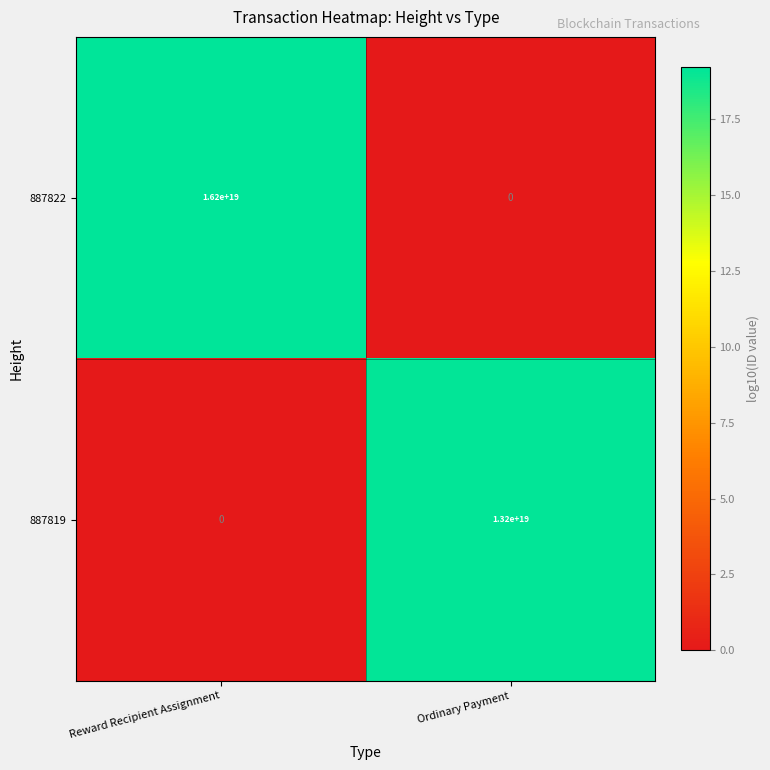

Between Reward Recipient Assignment and Ordinary Payment, which series saw the biggest shift?

887822